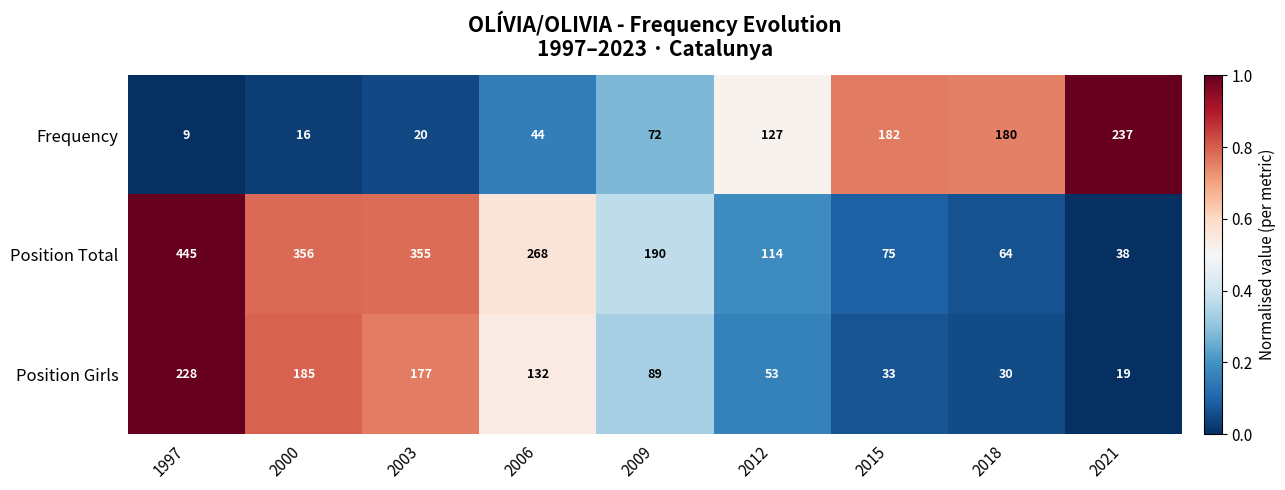

Reading left to right, transcribe all the data shown in this chart.

Frequency: 1997=9	2000=16	2003=20	2006=44	2009=72	2012=127	2015=182	2018=180	2021=237
Position Total: 1997=445	2000=356	2003=355	2006=268	2009=190	2012=114	2015=75	2018=64	2021=38
Position Girls: 1997=228	2000=185	2003=177	2006=132	2009=89	2012=53	2015=33	2018=30	2021=19